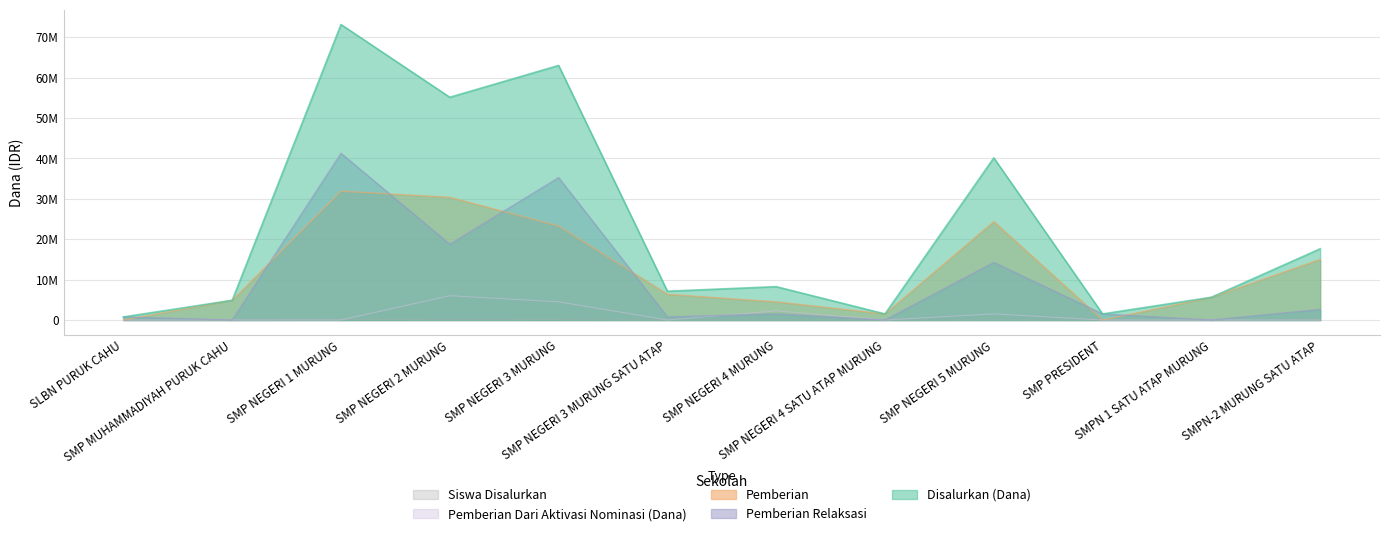

At which category does the chart reach its minimum across all series?

SLBN PURUK CAHU